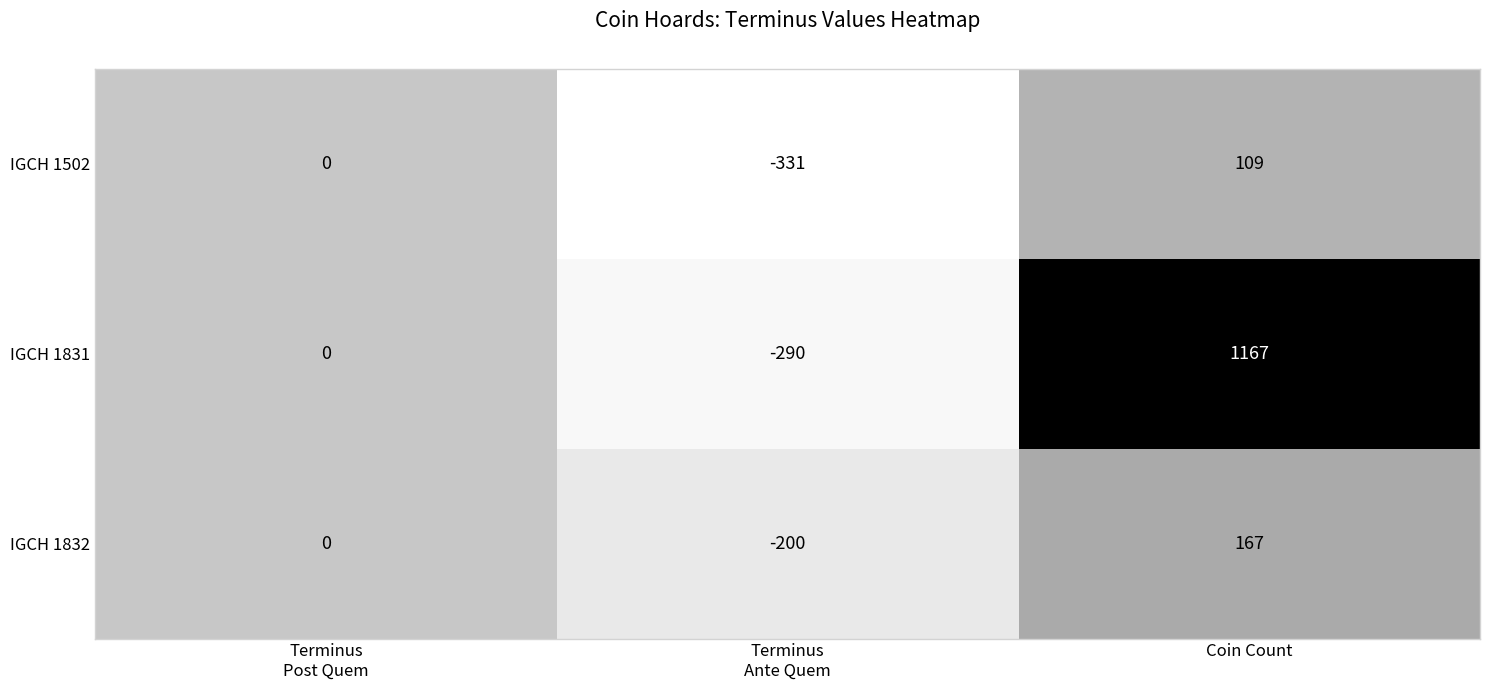

How many values in the IGCH 1832 series are below 0?

1